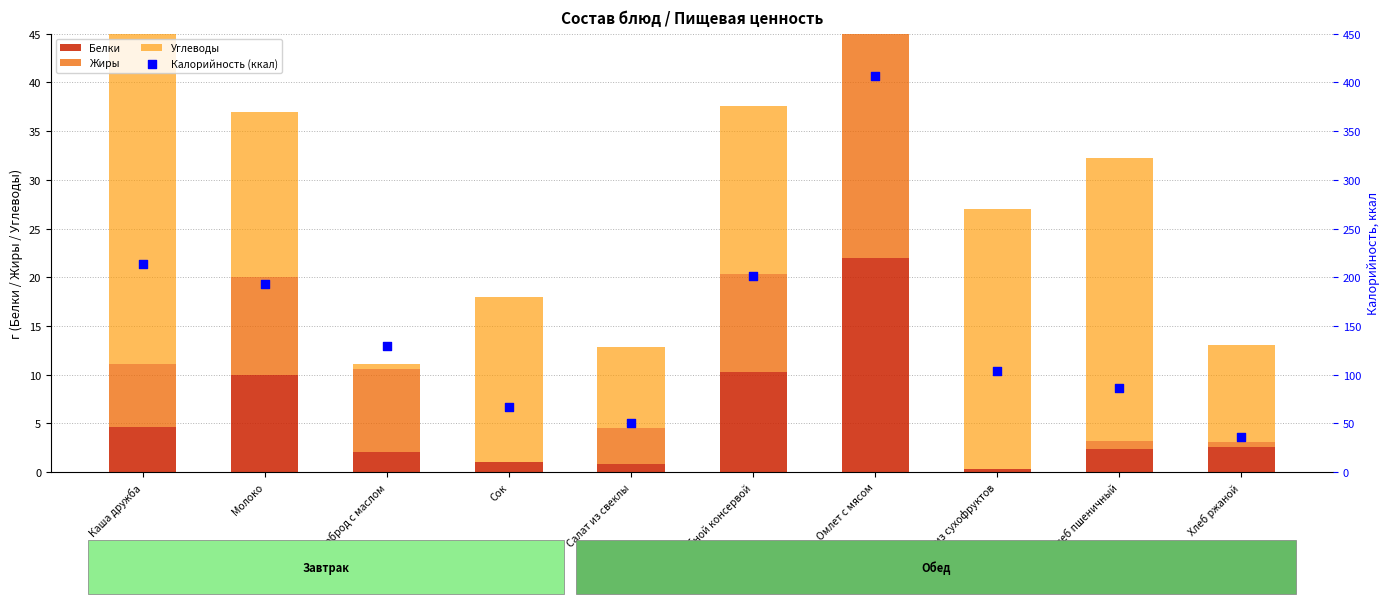

Which series has the widest spread of Y values?

Калорийность (ккал)